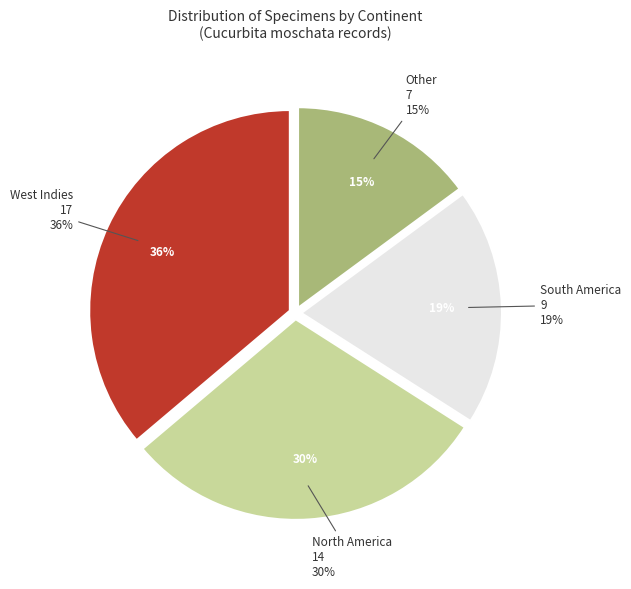

What is the change in value from North America to South America?

-5